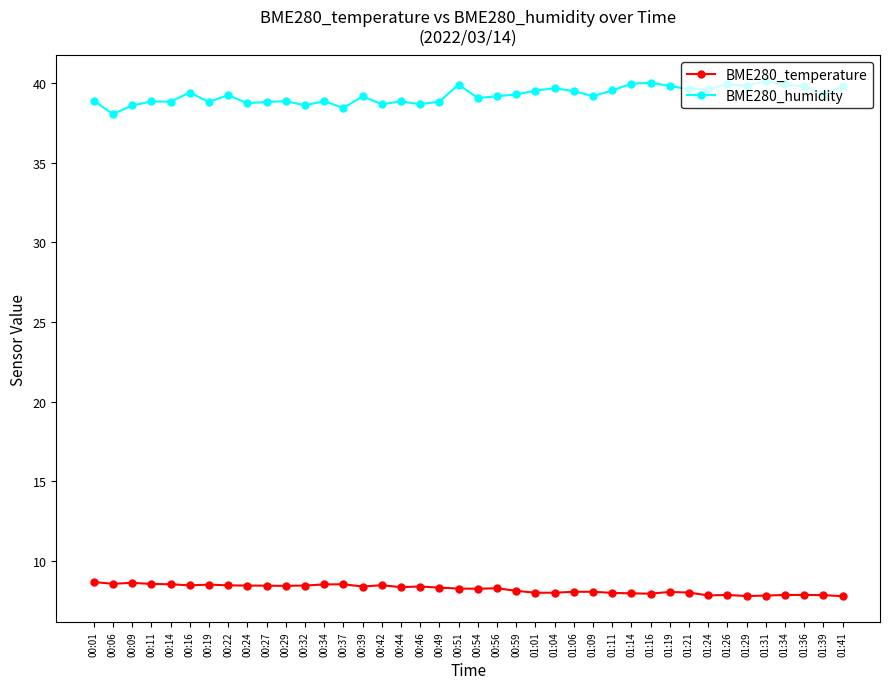

What is the difference between the highest and lowest values at 00:44?

30.5